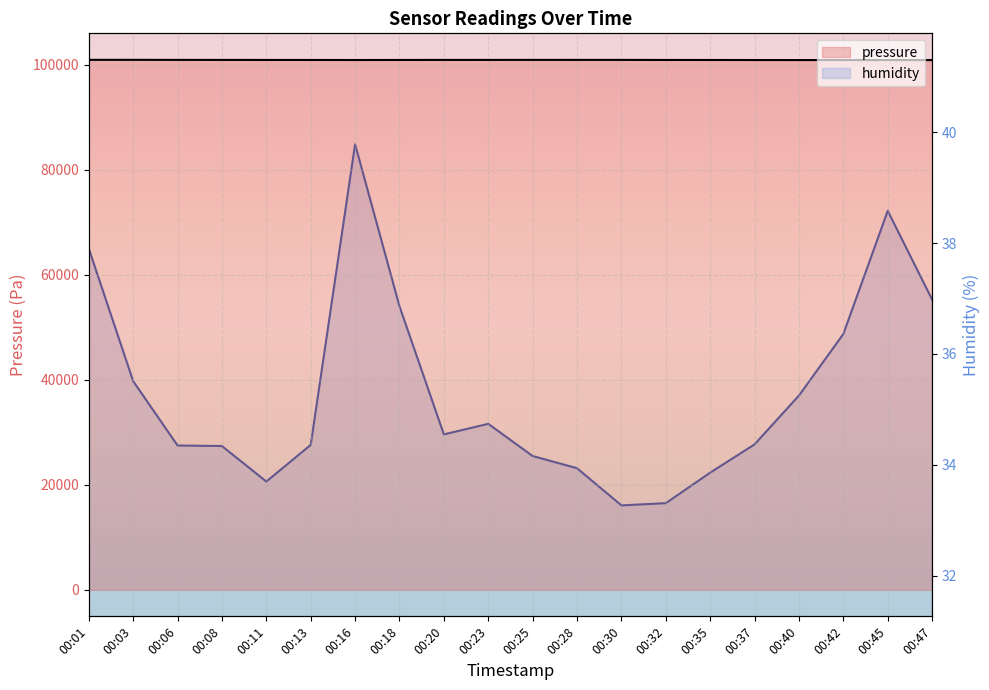

List the labels in order of pressure value, largest first.

00:03, 00:01, 00:25, 00:06, 00:30, 00:28, 00:23, 00:20, 00:08, 00:11, 00:32, 00:18, 00:13, 00:35, 00:16, 00:37, 00:40, 00:42, 00:45, 00:47